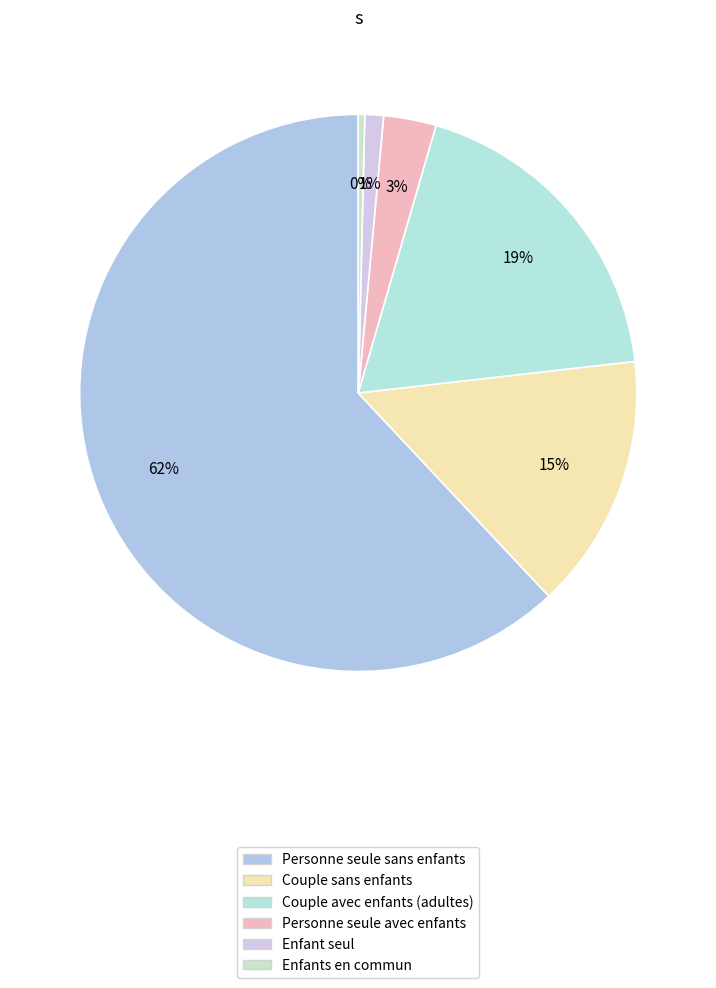

To the nearest percent, what is the combined percentage of Enfant seul and Couple sans enfants?

16%